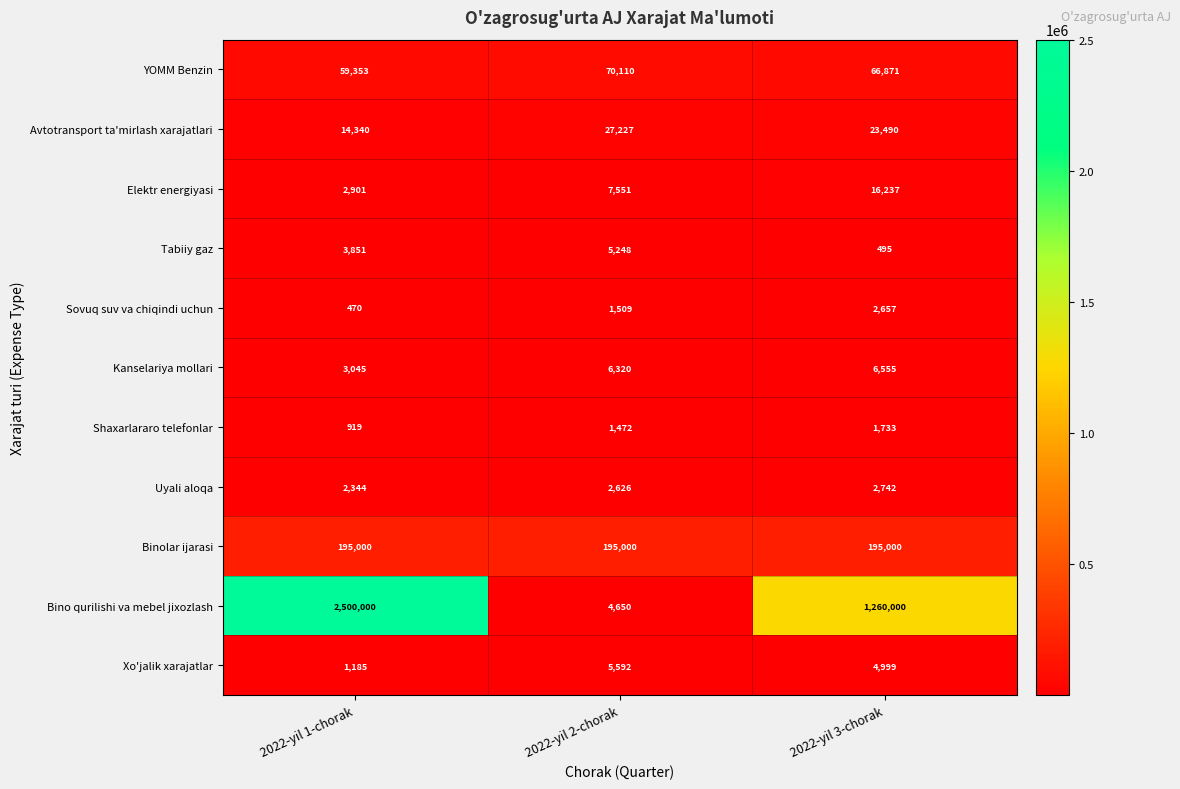

At how many categories does at least one series exceed 634872?

2